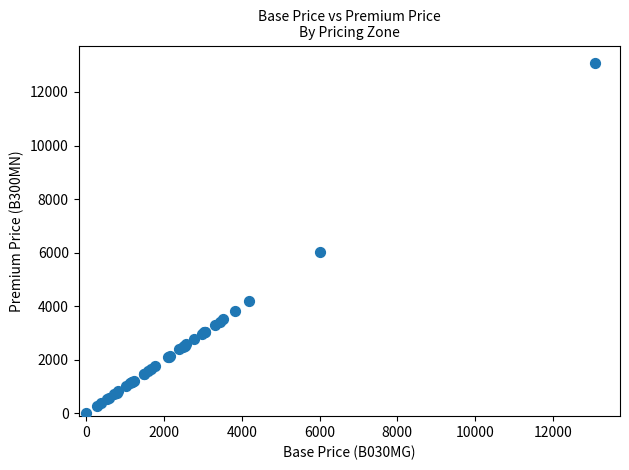

What Y value in the scatter plot is closest to 6538?

6015